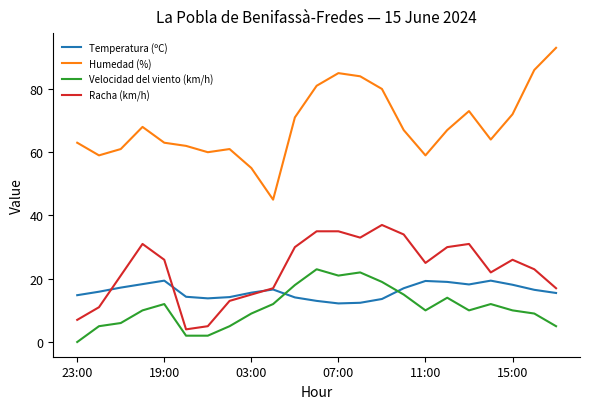

How many times do Velocidad del viento (km/h) and Temperatura (ºC) cross each other?

2